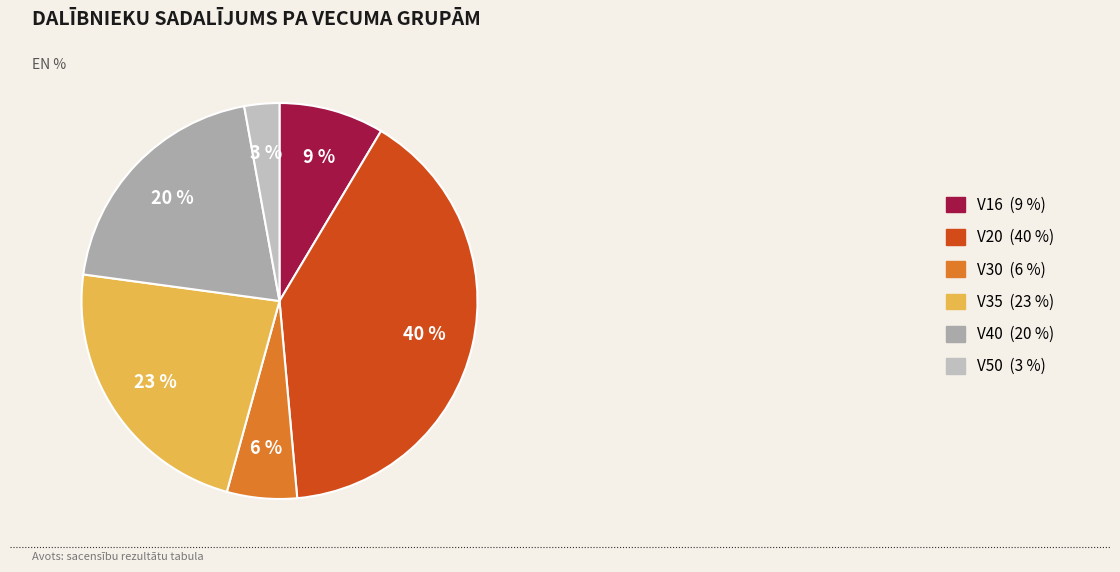

The V40 slice represents 32% of the pie. True or false?

False